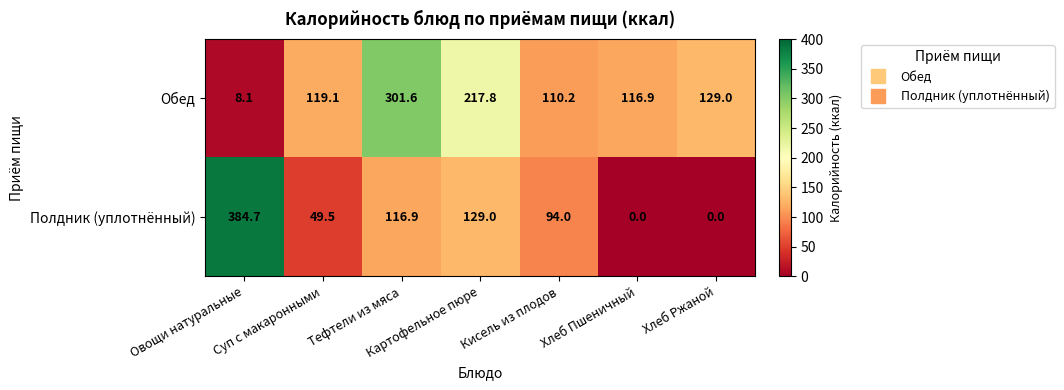

At which category does the chart reach its peak across all series?

Овощи натуральные